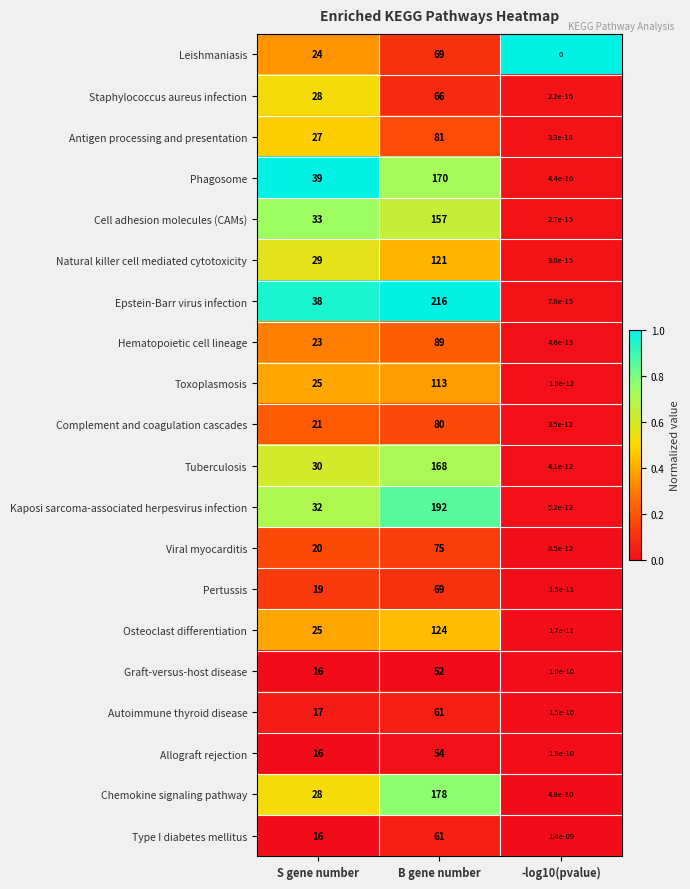

What value does the Natural killer cell mediated cytotoxicity series have at B gene number?

121.0